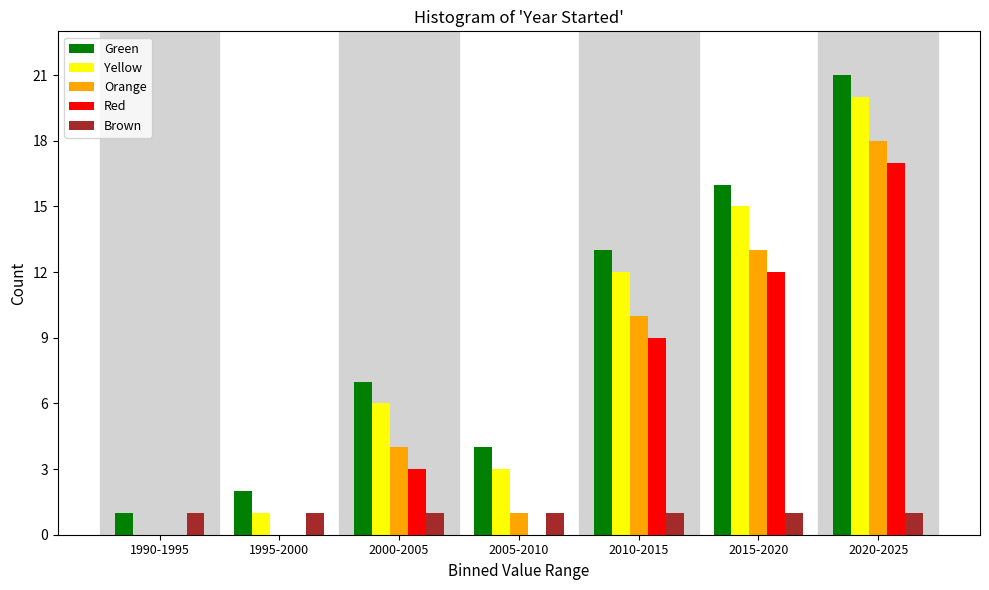

The value of Yellow at 1995-2000 is 2. True or false?

False